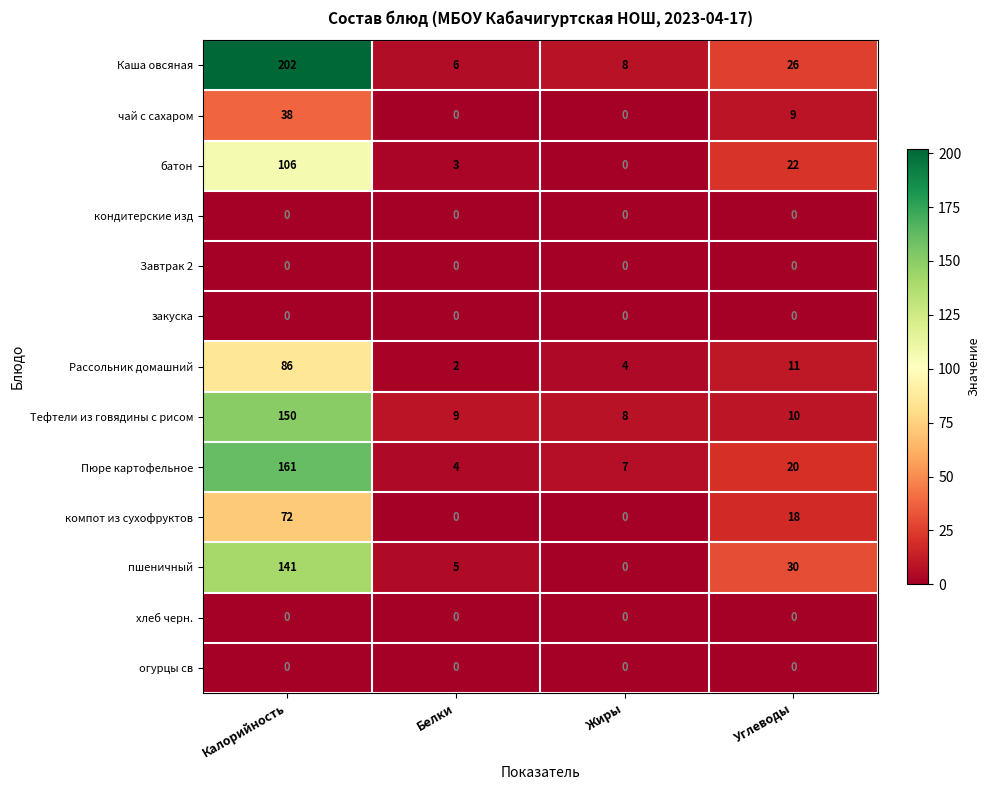

The батон series shows 44 at Жиры. True or false?

False